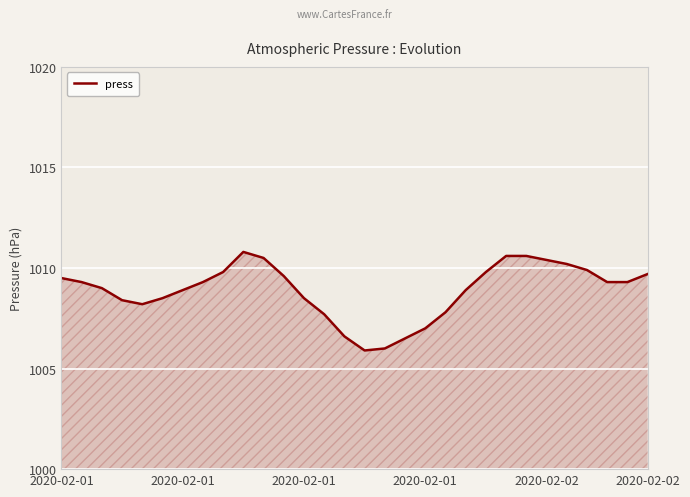

What is the difference between the maximum and minimum values?

4.9